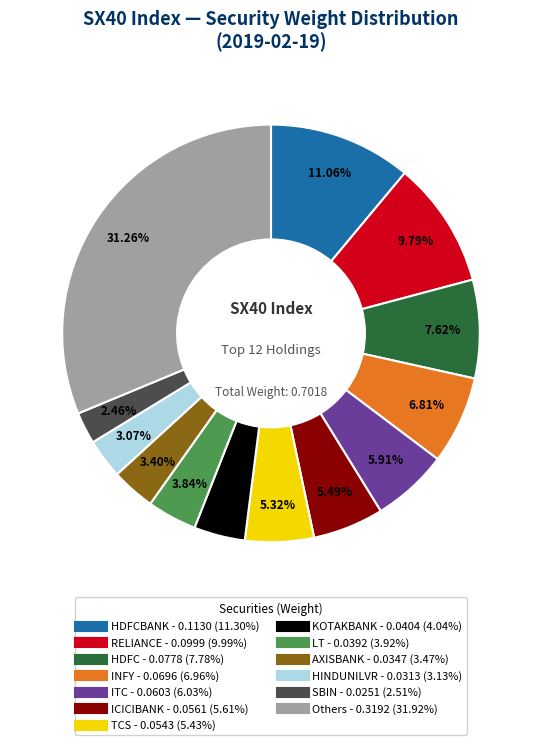

Is there a majority slice in this chart?

No